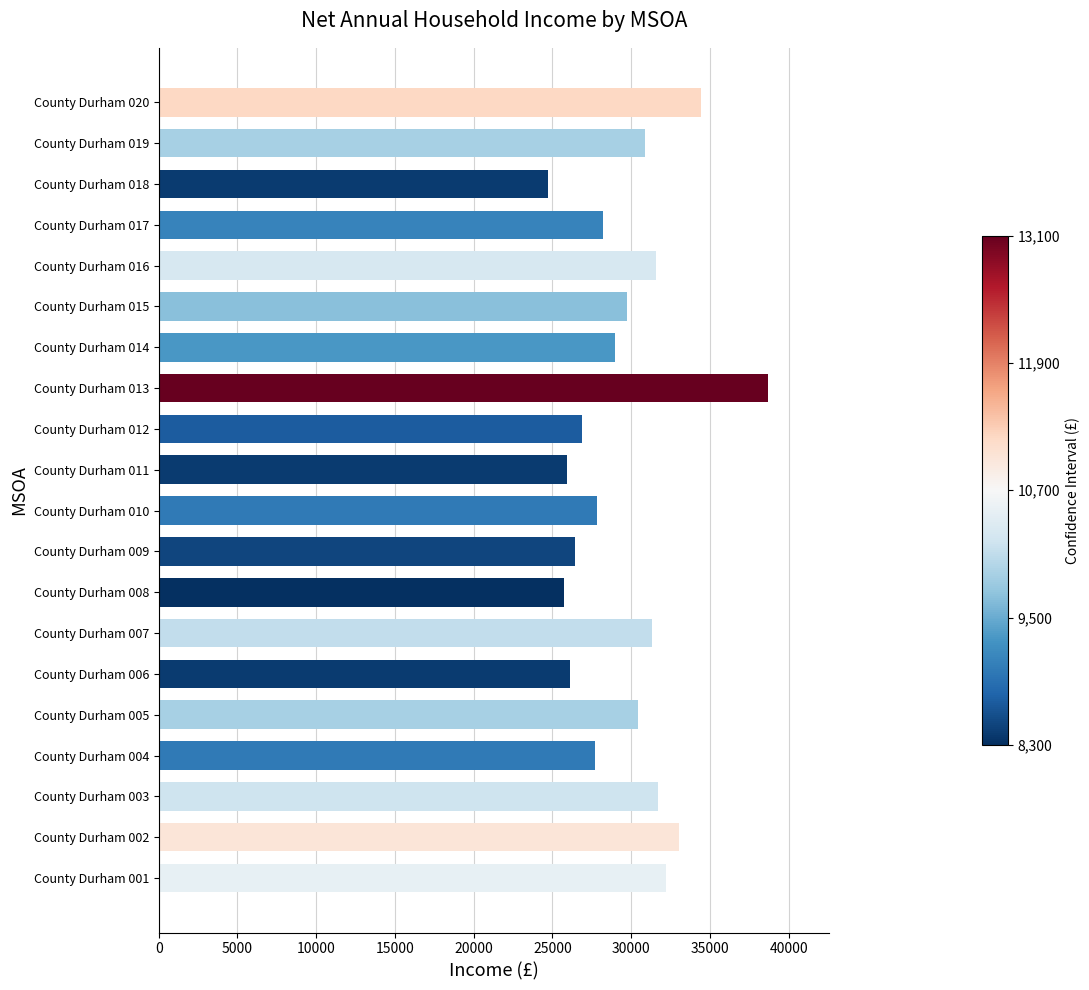

Which label corresponds to the smallest value in the chart?

County Durham 018